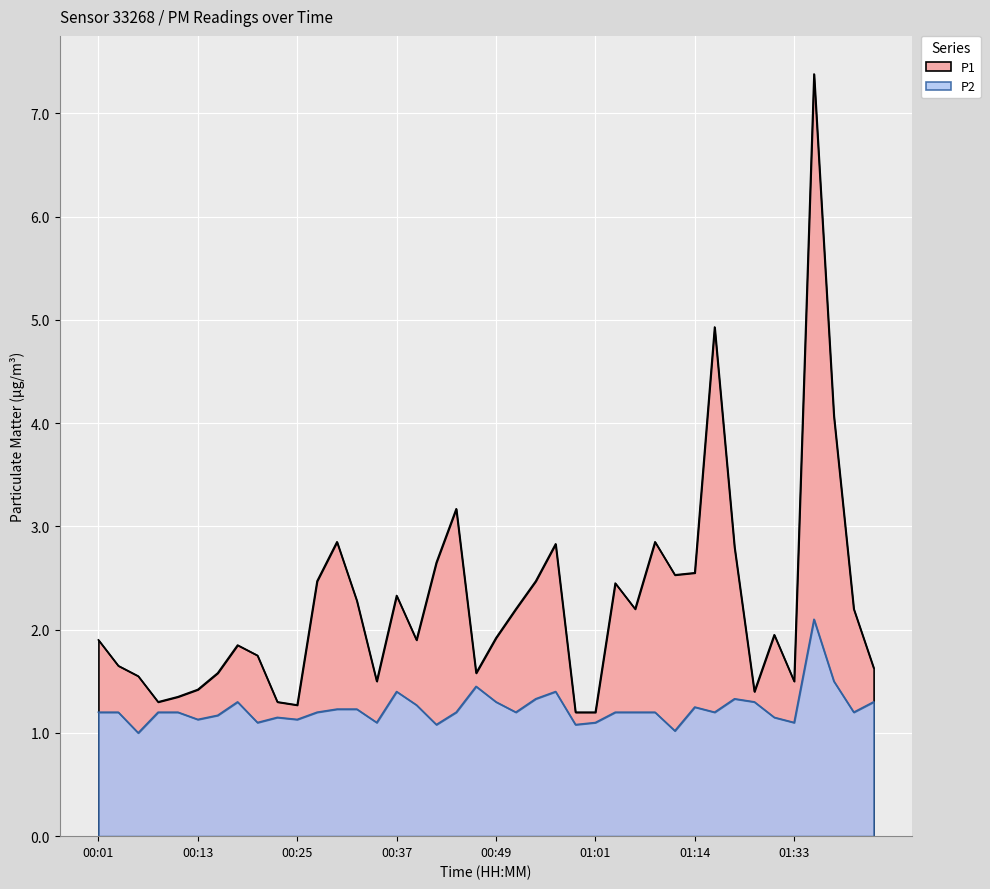

What is the value of the P1 point at the 16th from the left?

2.3